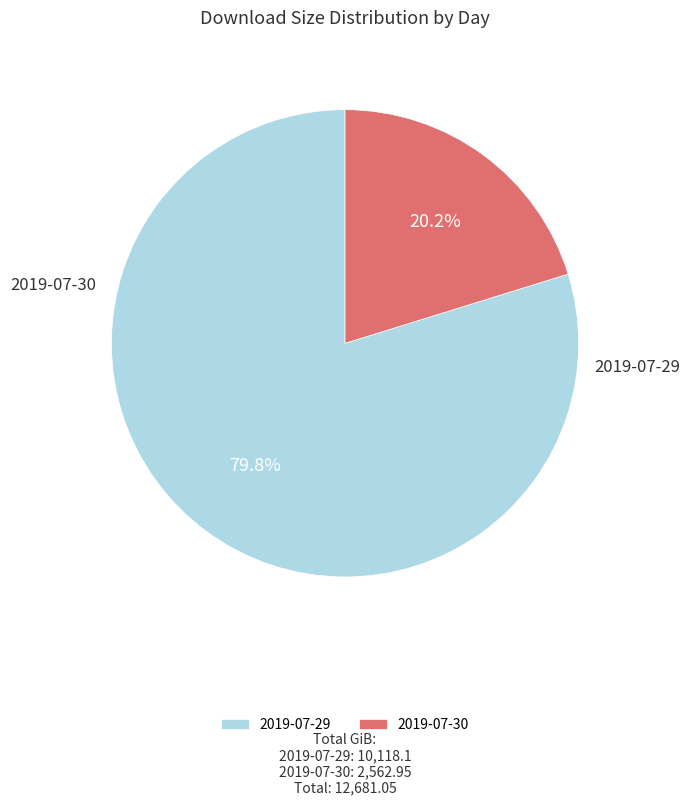

How many slices are in this pie chart?

2